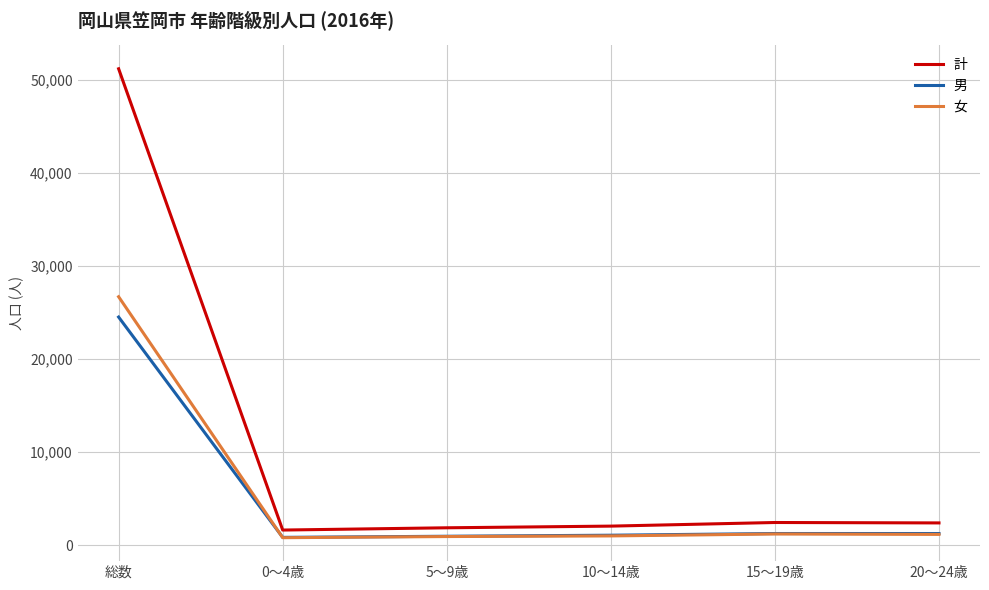

Which label corresponds to the largest value in the chart?

総数